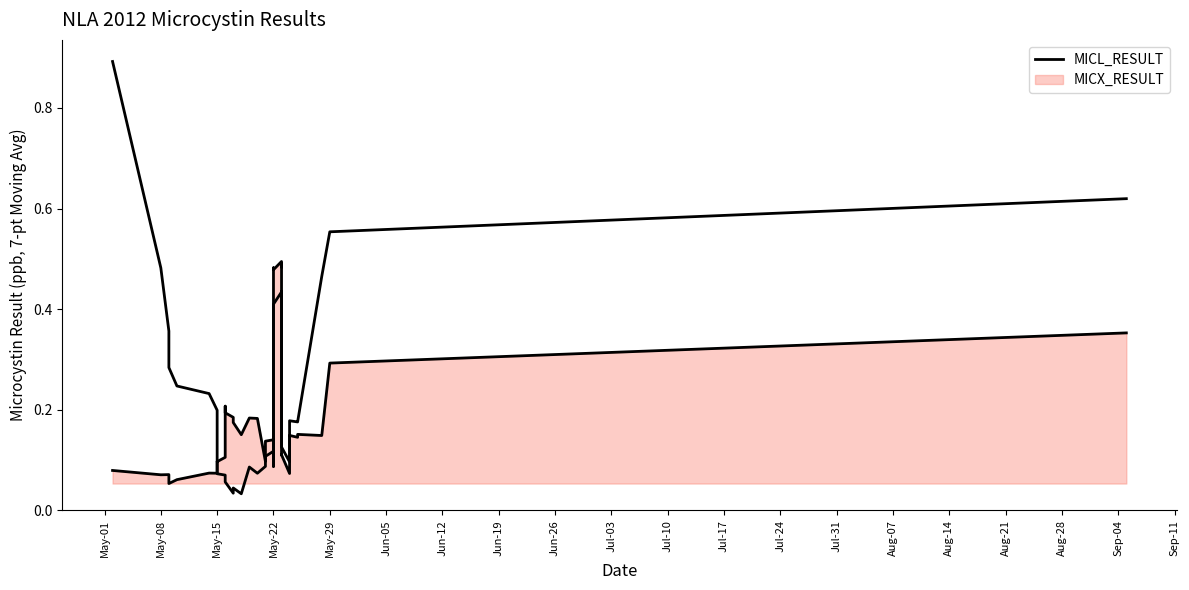

How many lines are shown in the chart?

1